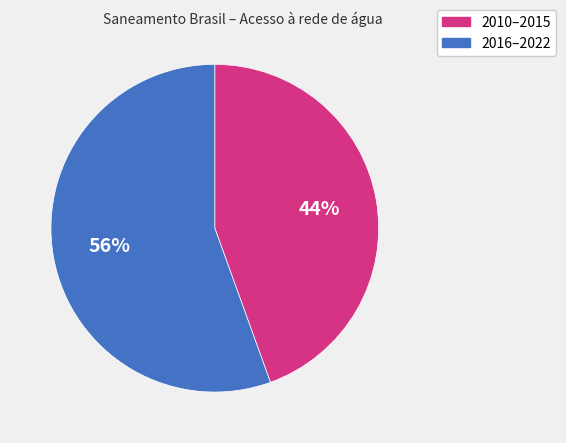

How many slices are in this pie chart?

2